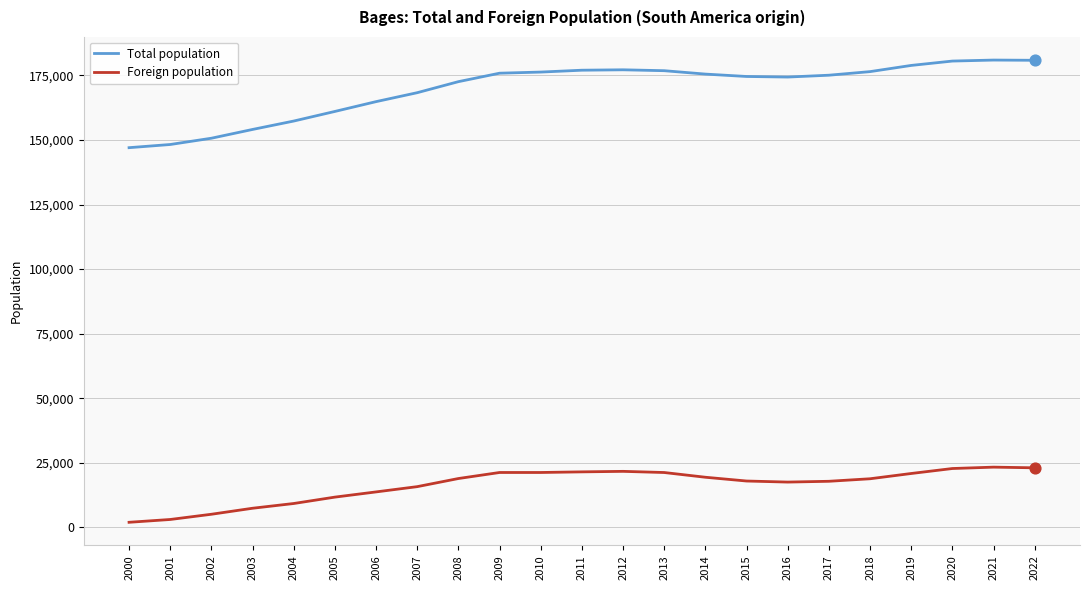

What is the total value across all series at 2014?

194889